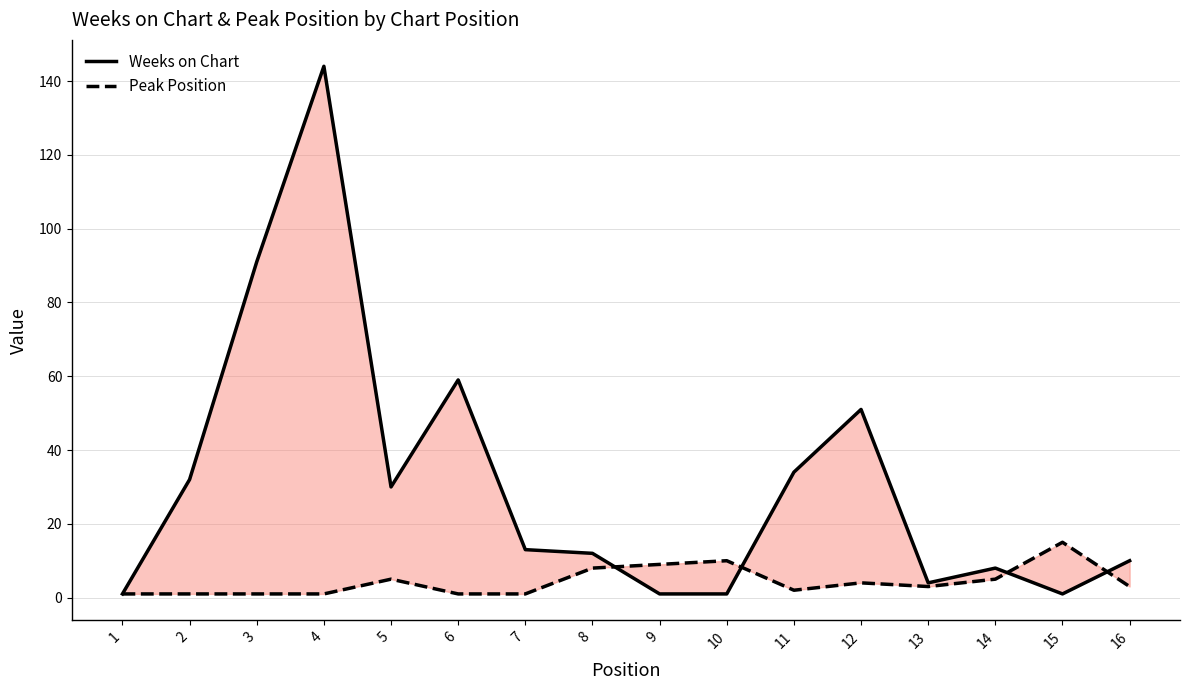

What is the value of the Weeks on Chart point at the 5th from the left?

30